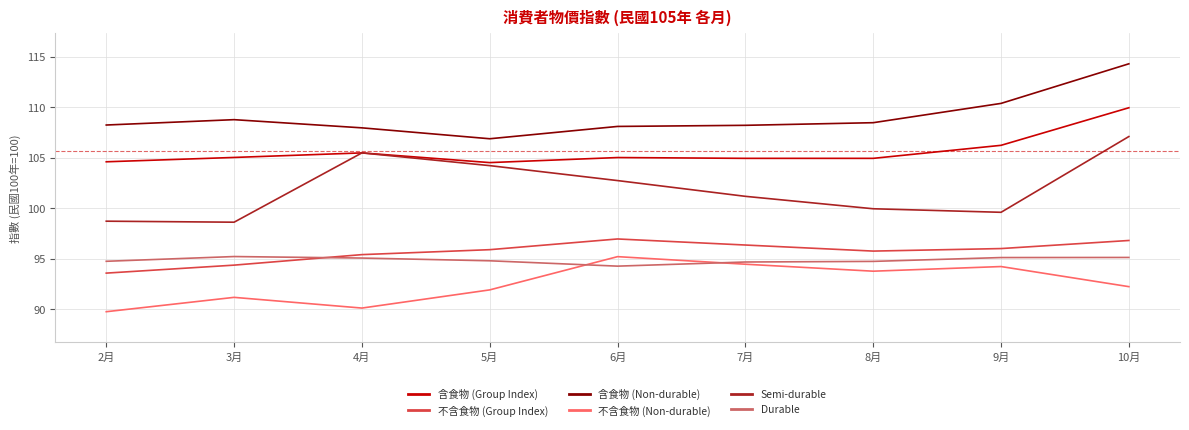

True or false: 含食物 (Non-durable) and Durable cross at least once.

False